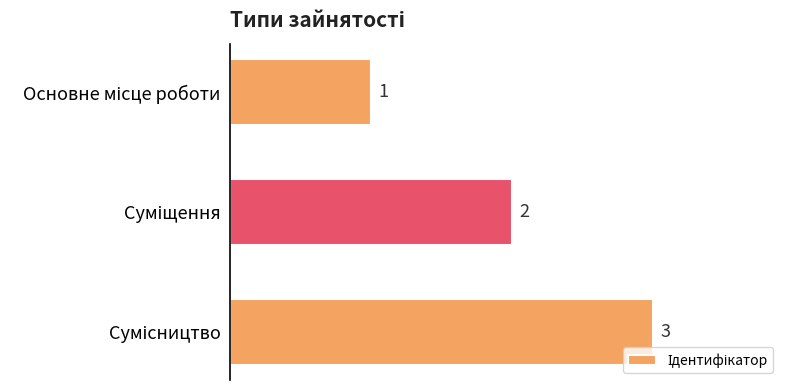

What is the value of the 3rd bar from the top?

3